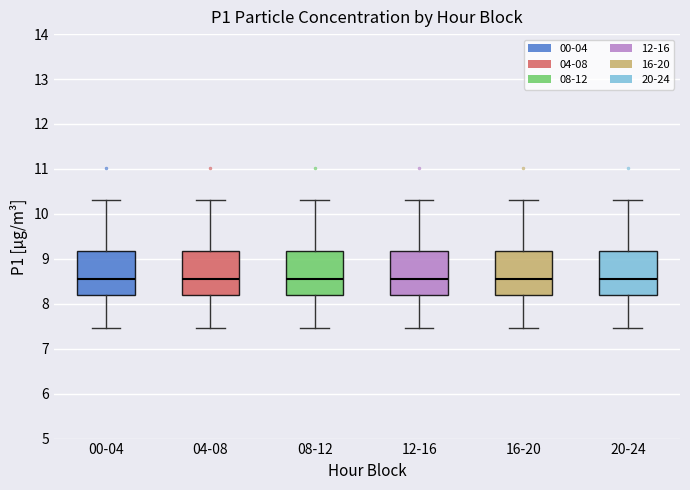

Reading left to right, transcribe this box plot: for each box, give where its median line is, the range the box spans, and where its two whiskers end, as read against the y-axis. The values are not printed on the chart, so give them approximately, as read against the axis.

00-04: median 8.6, box 8.2 to 9.2, whiskers 7.5 to 10.3
04-08: median 8.6, box 8.2 to 9.2, whiskers 7.5 to 10.3
08-12: median 8.6, box 8.2 to 9.2, whiskers 7.5 to 10.3
12-16: median 8.6, box 8.2 to 9.2, whiskers 7.5 to 10.3
16-20: median 8.6, box 8.2 to 9.2, whiskers 7.5 to 10.3
20-24: median 8.6, box 8.2 to 9.2, whiskers 7.5 to 10.3